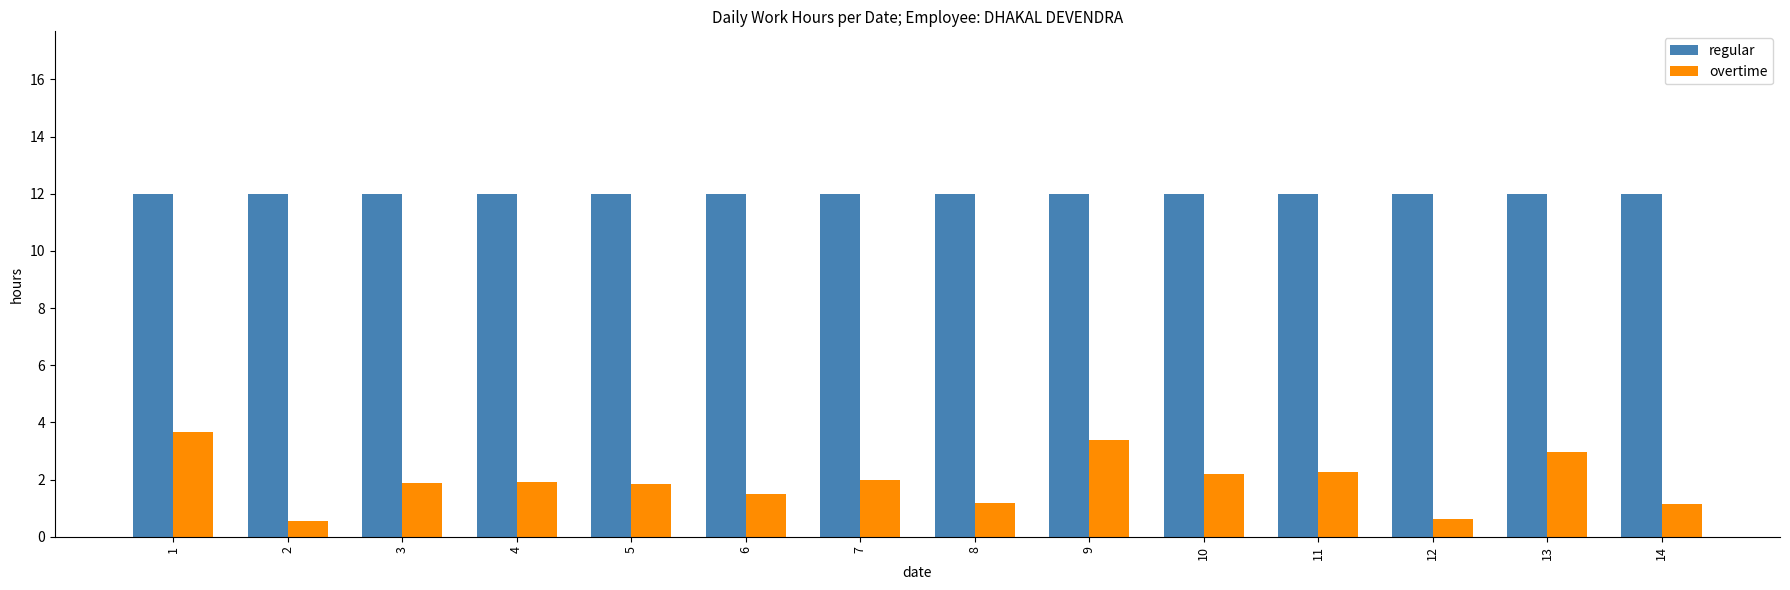

What is the sum of all overtime values?

27.1